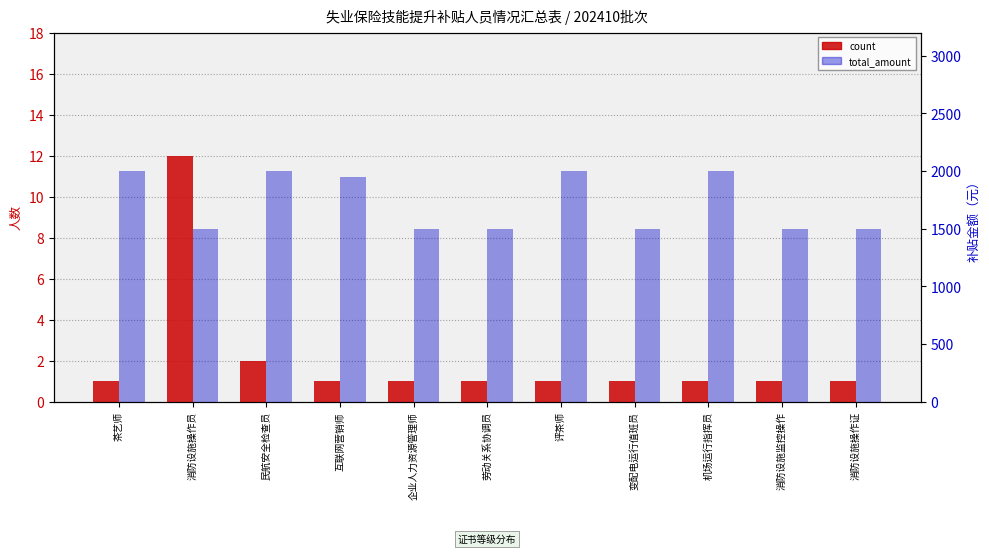

What is the highest value of the total_amount series?

2000